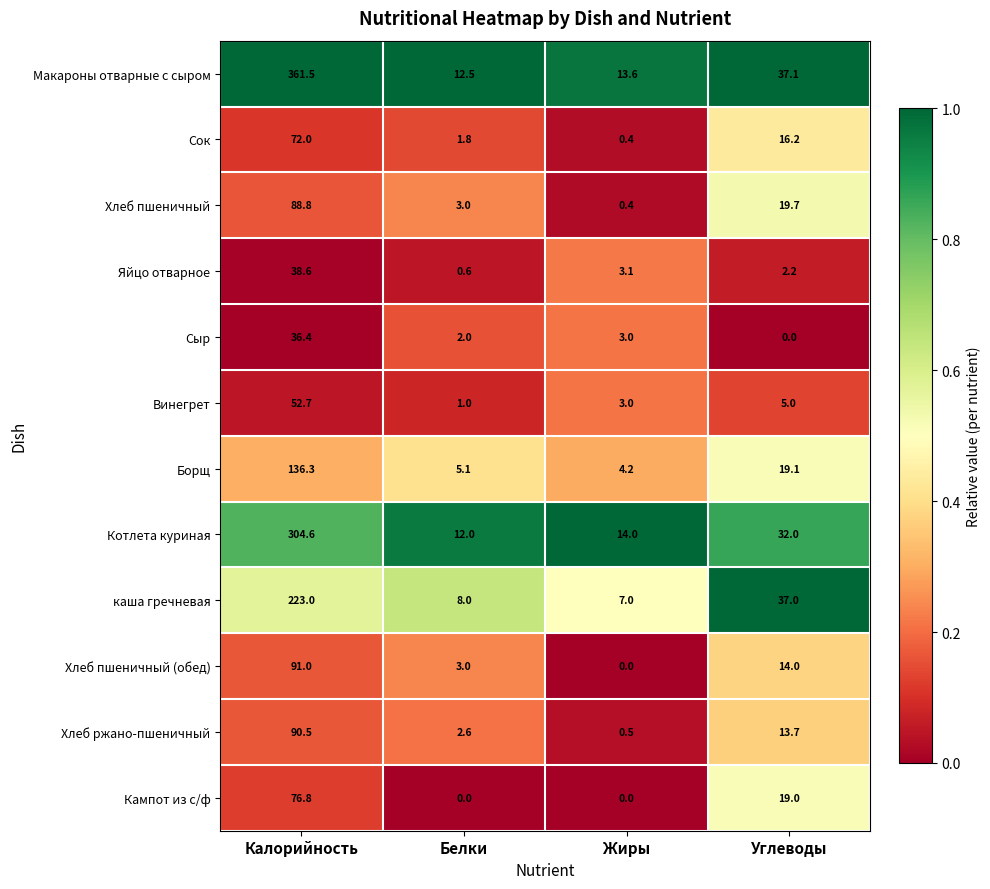

The Хлеб пшеничный (обед) series shows 14.0 at Углеводы. True or false?

True